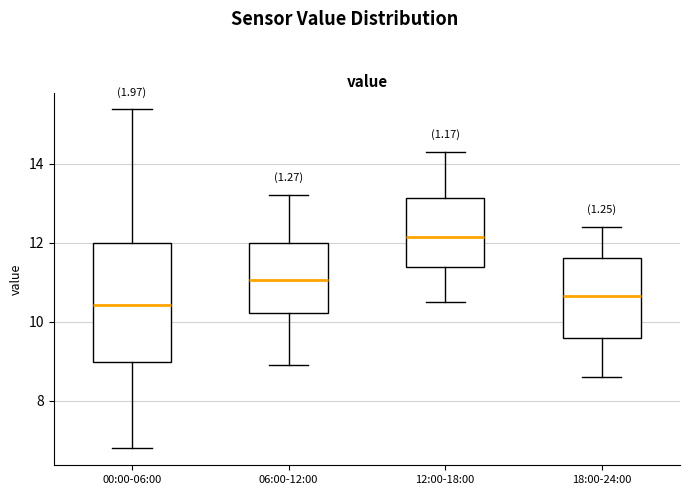

Reading left to right, read every box against the y-axis: the position of its median line, the range the box covers, and the ends of its whiskers. The values are not printed on the chart, so give them approximately, as read against the axis.

00:00-06:00: median 10.4, box 9.0 to 12.0, whiskers 6.8 to 15.4
06:00-12:00: median 11.0, box 10.2 to 12.0, whiskers 9.0 to 13.2
12:00-18:00: median 12.2, box 11.4 to 13.2, whiskers 10.6 to 14.4
18:00-24:00: median 10.6, box 9.6 to 11.6, whiskers 8.6 to 12.4